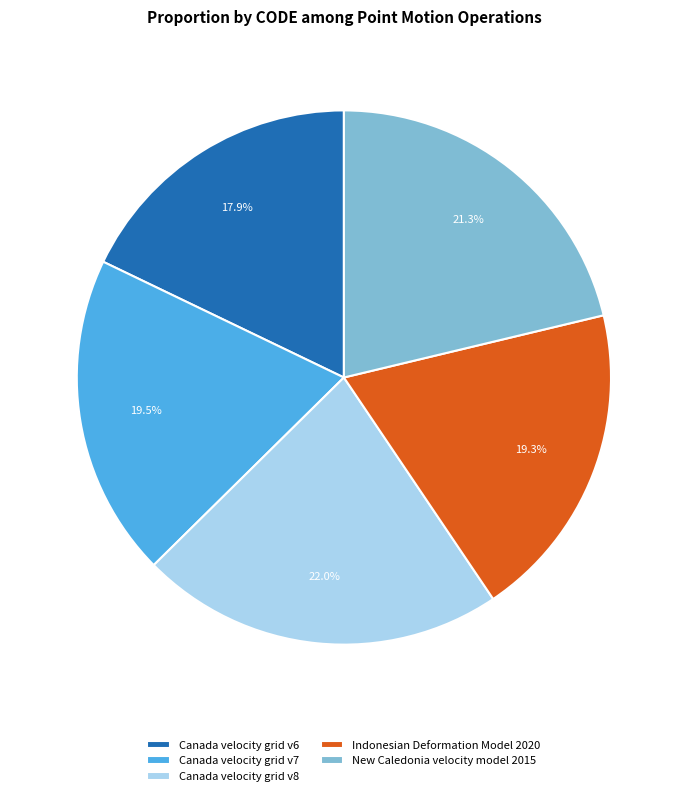

Is New Caledonia velocity model 2015 the majority of the pie?

No